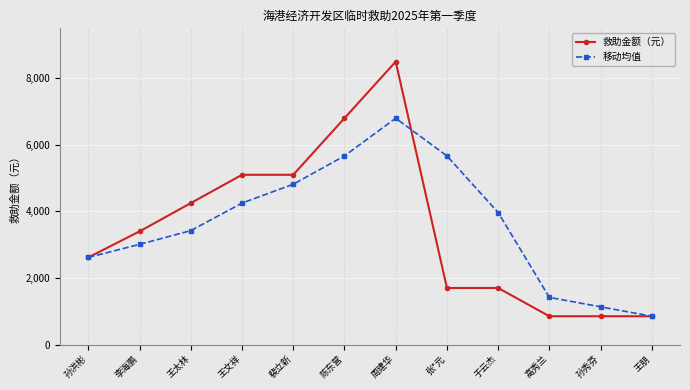

List the series in order of their peak value, lowest first.

移动均值, 救助金额（元）